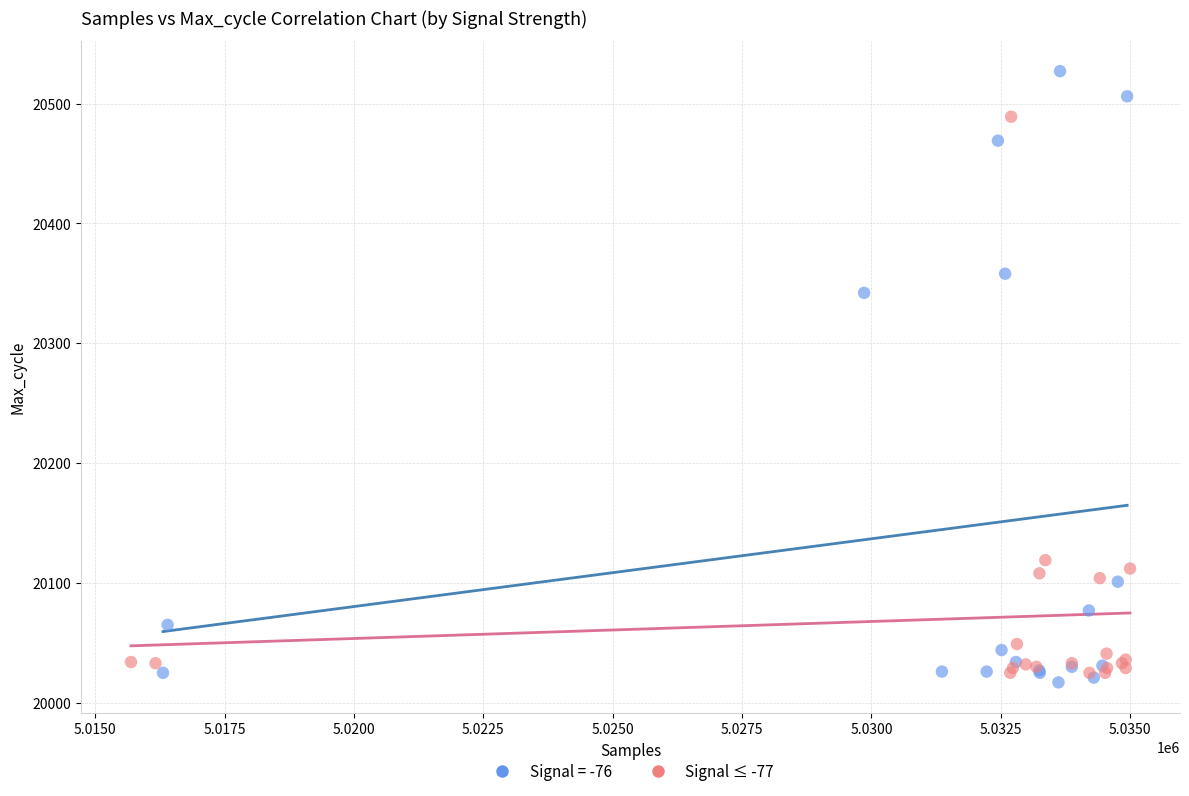

Which series has the widest spread of Y values?

Signal = -76